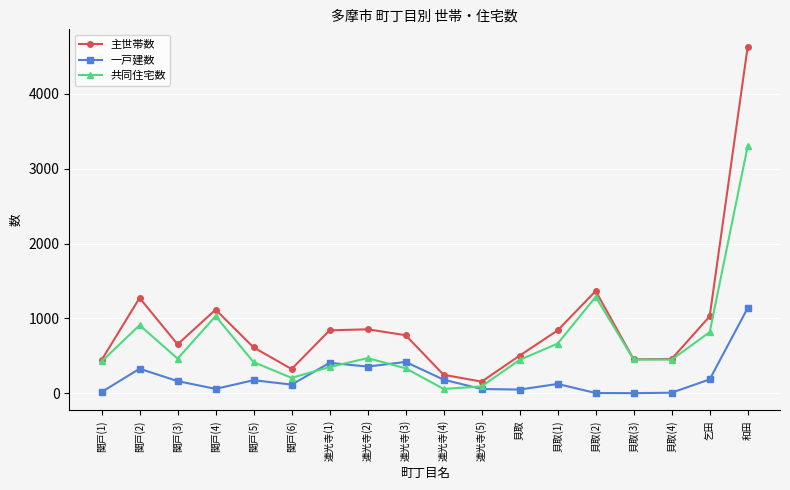

Which series has the widest spread of values?

主世帯数